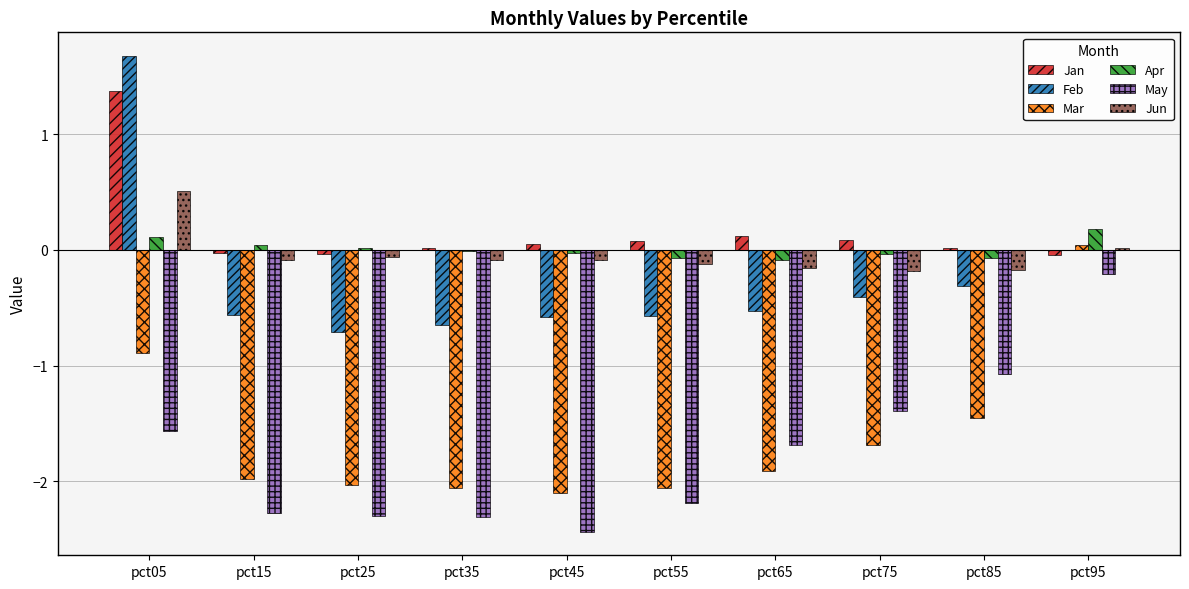

The Jan series shows 0.1 at pct45. True or false?

True